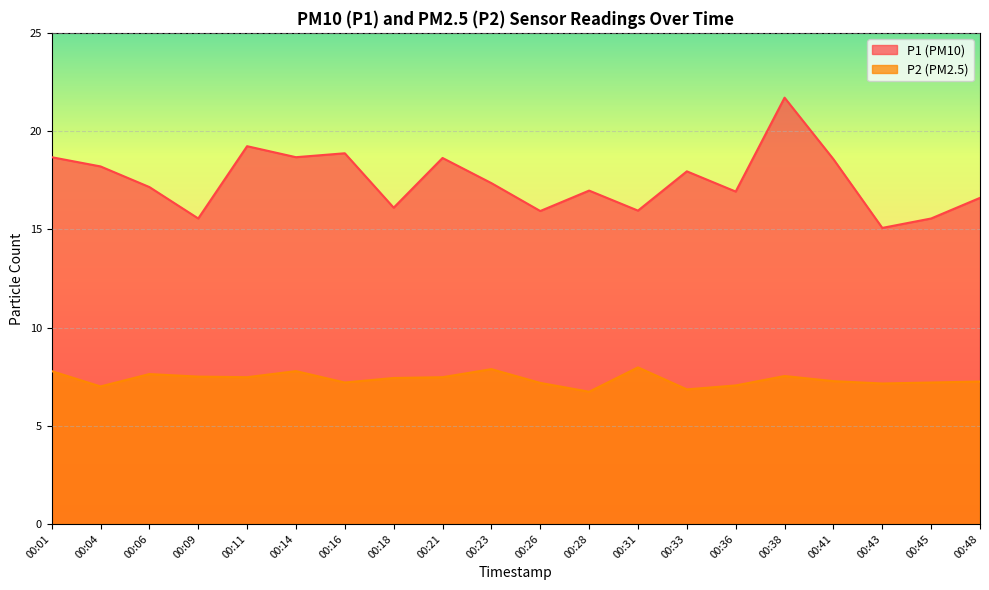

What are all the series names shown in the legend?

P1 (PM10), P2 (PM2.5)